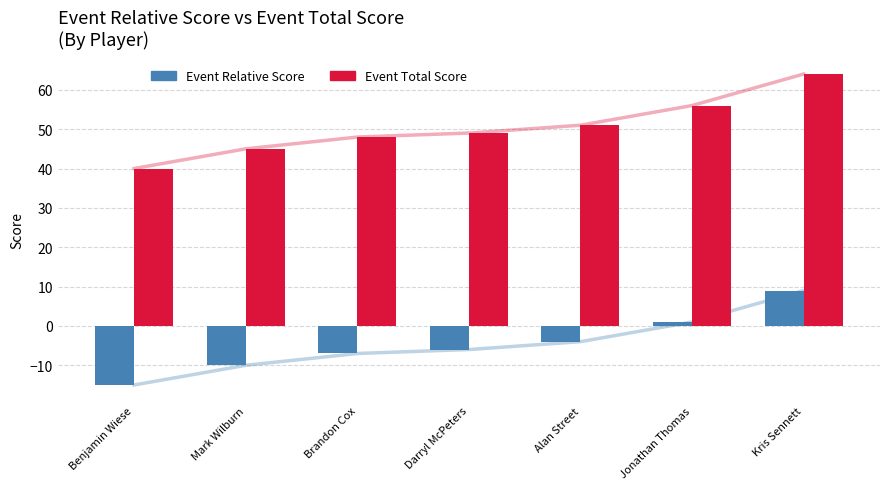

What is the sum of the Event Total Score values at Kris Sennett and Darryl McPeters?

113